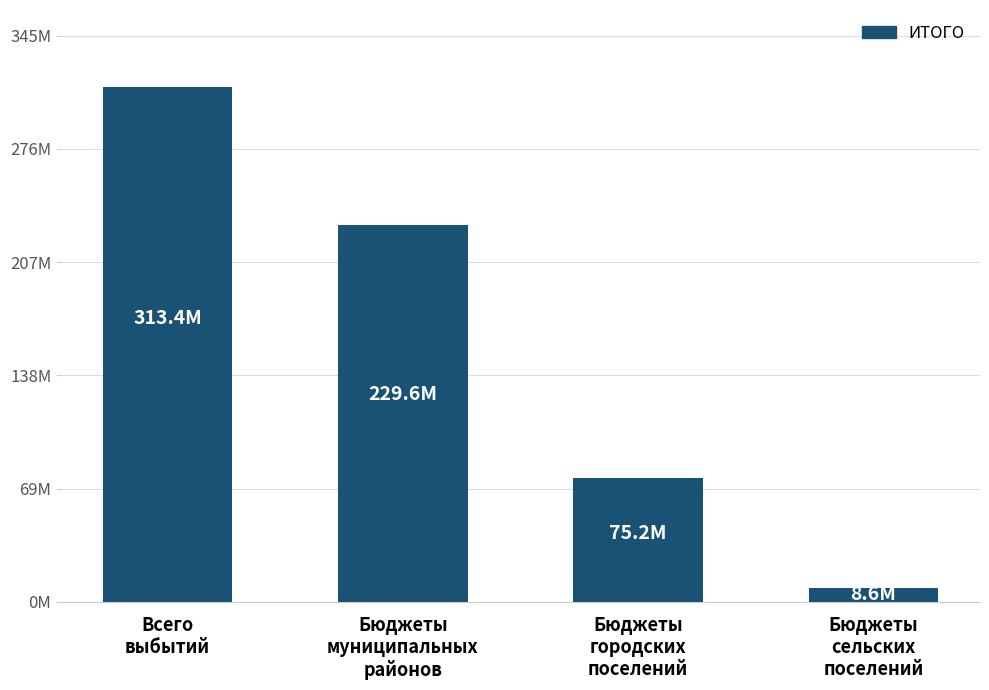

Approximately how many times larger is the value at Всего
выбытий compared to Бюджеты
сельских
поселений?

36.3